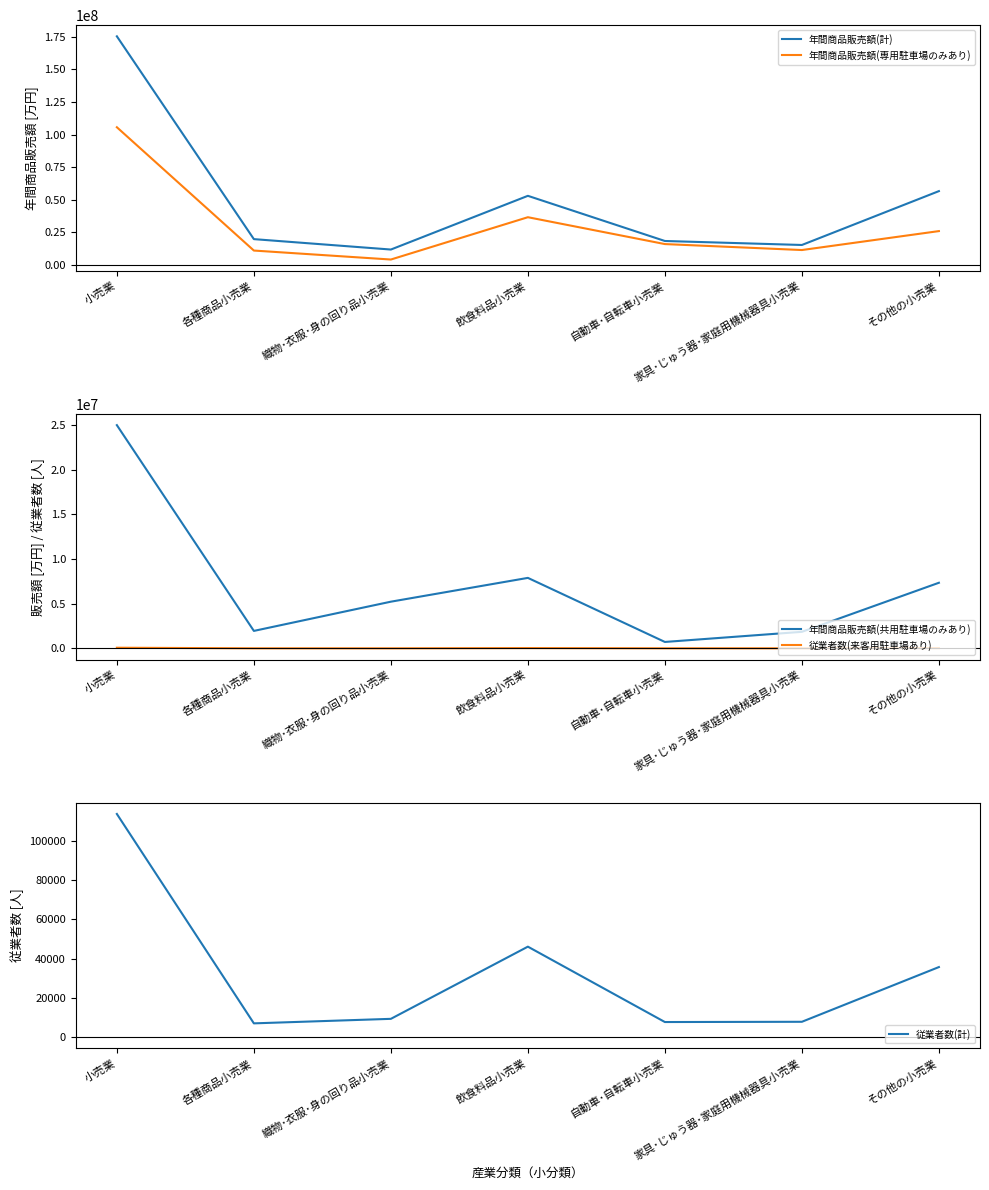

How many distinct data groups are displayed?

5